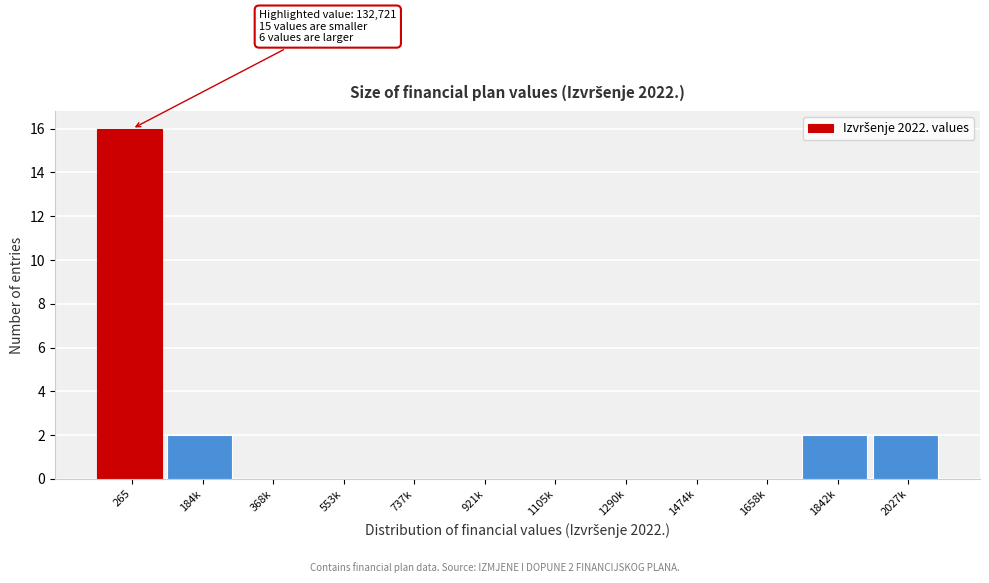

Reading right to left, extract all data points from this chart.

2027k=2	1842k=2	1658k=0	1474k=0	1290k=0	1105k=0	921k=0	737k=0	553k=0	368k=0	184k=2	265=16